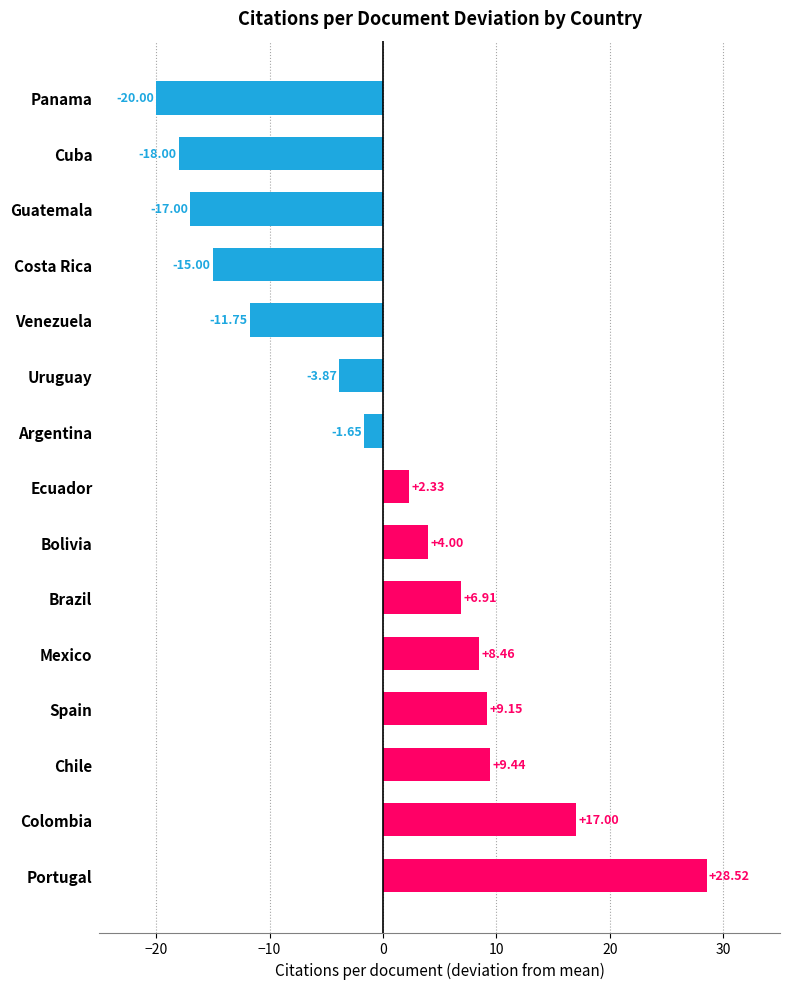

Which label corresponds to the largest value in the chart?

Portugal